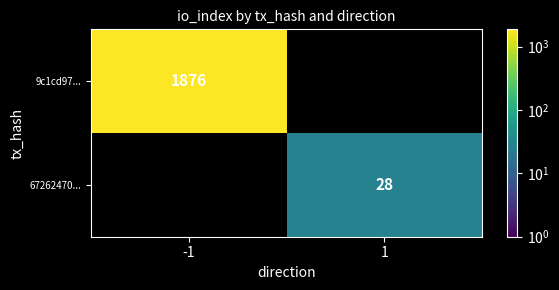

The 9c1cd97... series shows 1876 at -1. True or false?

True